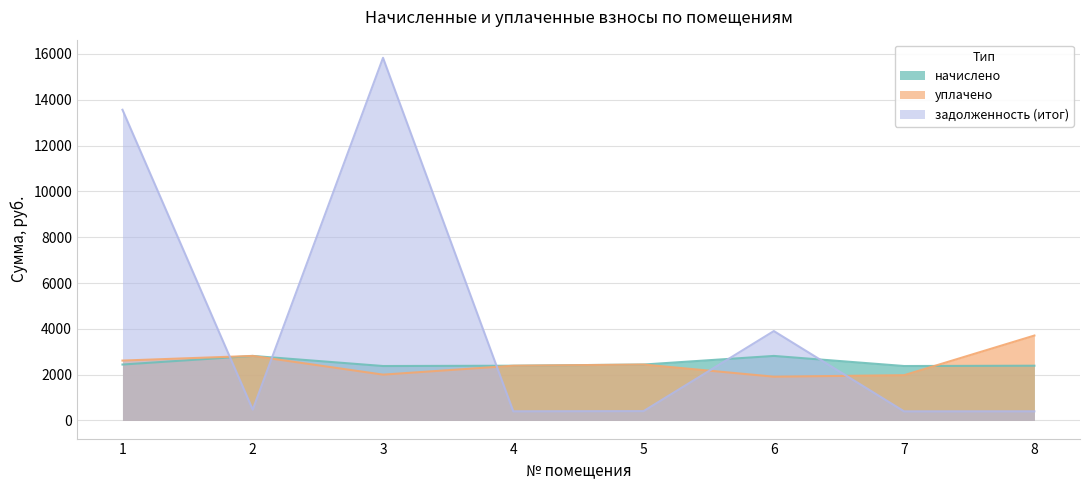

Reading left to right, list all the values displayed in this chart.

начислено: 2440.8	2816.6	2376.0	2389.0	2440.8	2816.6	2376.0	2389.0
уплачено: 2613.5	2817.6	2000.0	2389.0	2440.8	1909.9	1976.0	3706.4
задолженность (итог): 13562.2	472.2	15830.8	398.2	406.8	3902.0	396.0	398.2